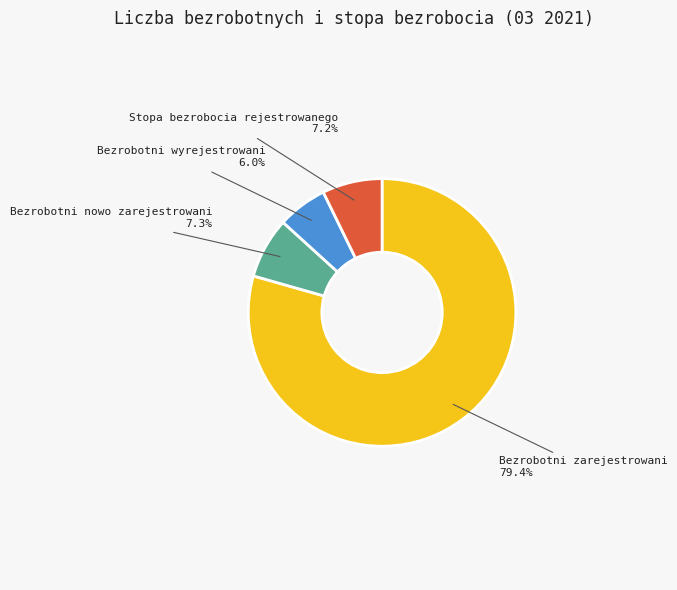

How many slices are in this pie chart?

4